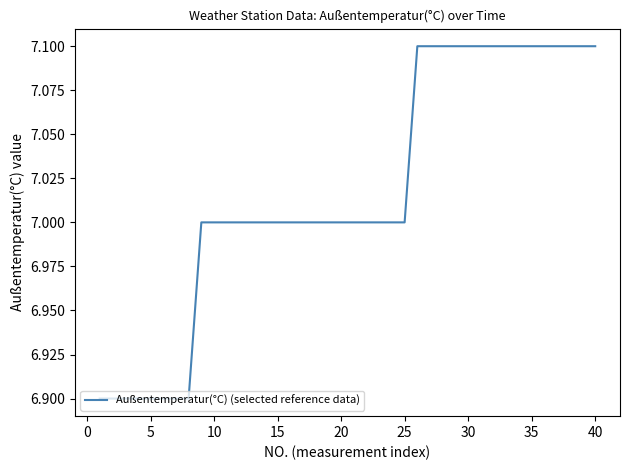

Is this an area chart (filled region under the line)?

No